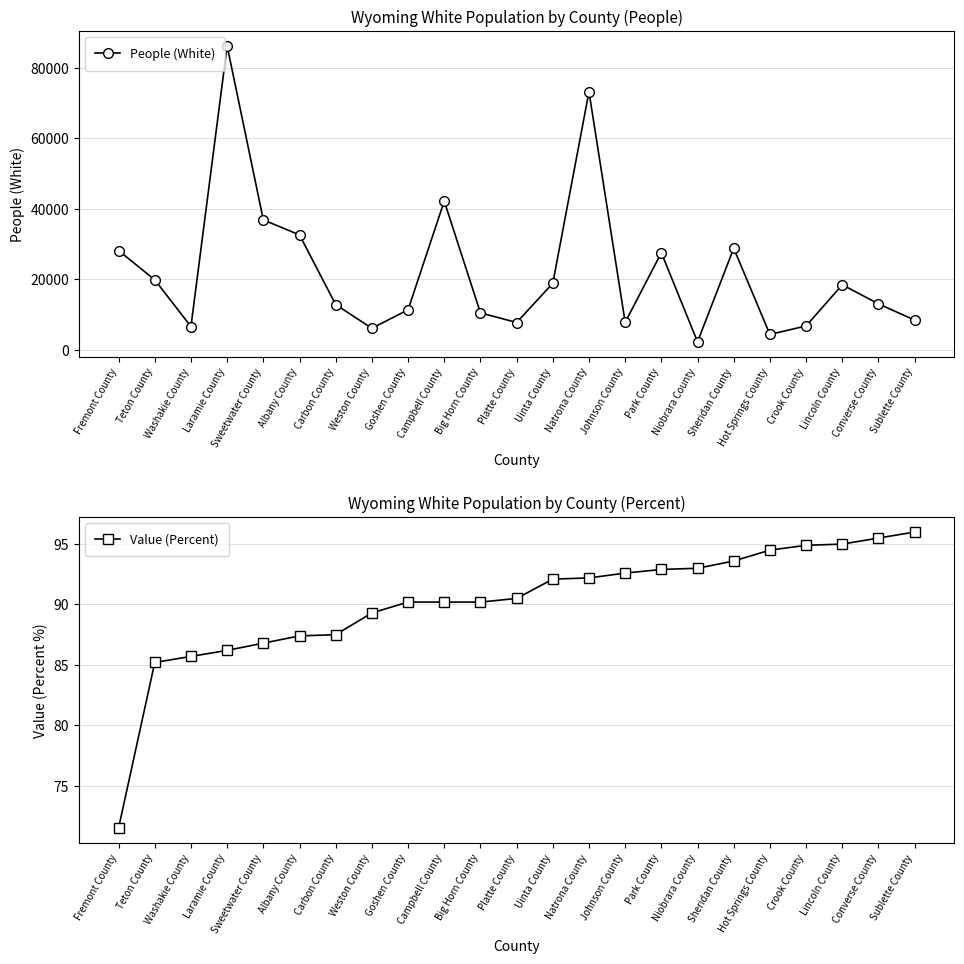

What value does the Value (Percent) series have at Goshen County?

90.2